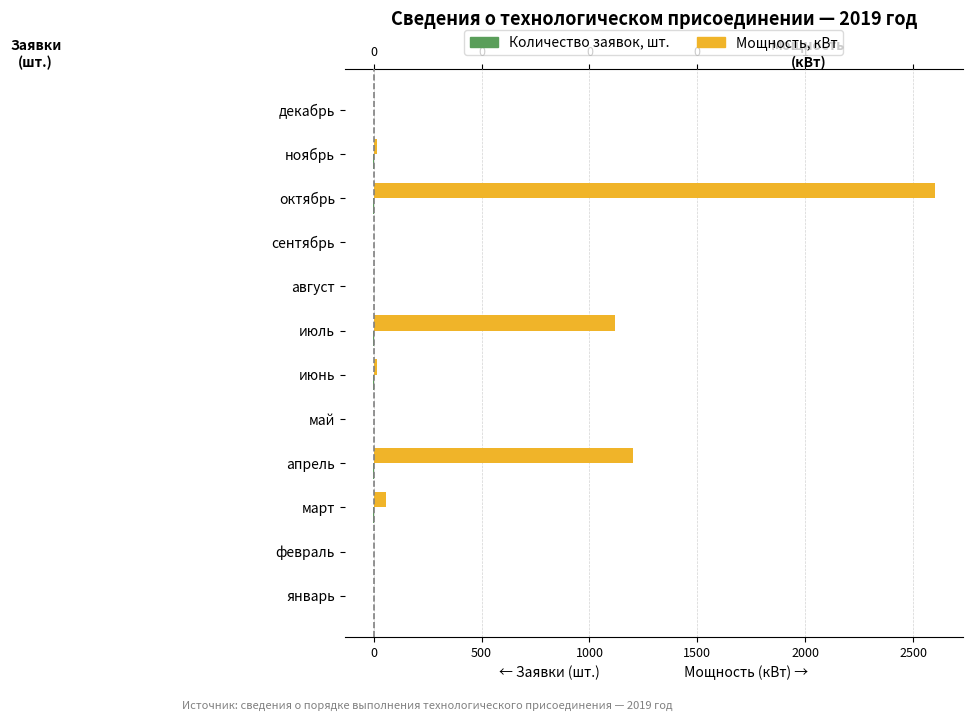

Which label corresponds to the largest value in the chart?

октябрь